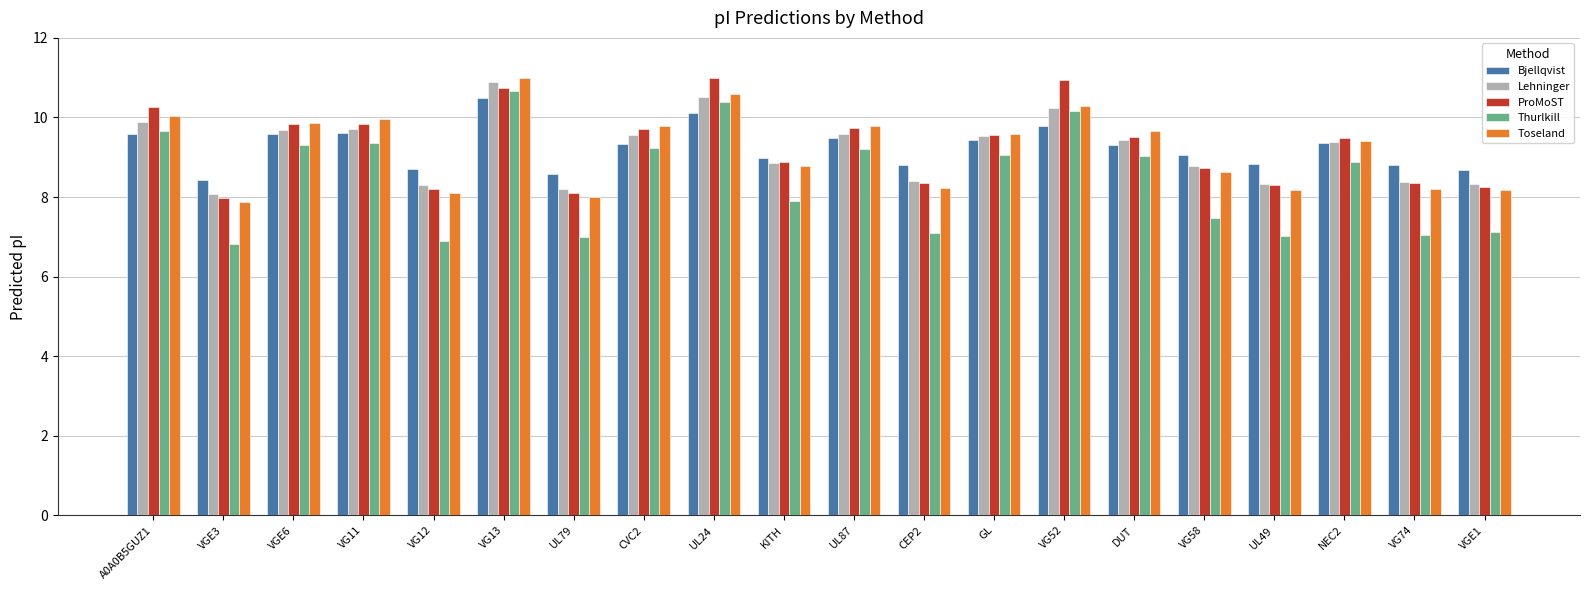

What is the smallest value displayed?

6.8